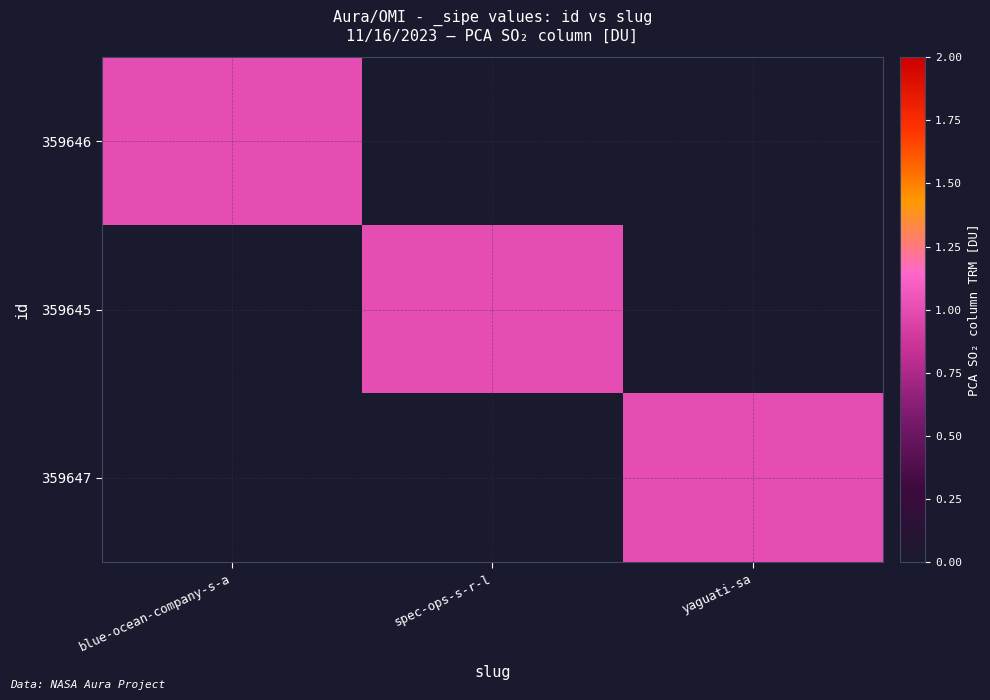

Reading right to left, transcribe all the data shown in this chart.

359646: yaguati-sa=0	spec-ops-s-r-l=0	blue-ocean-company-s-a=1
359645: yaguati-sa=0	spec-ops-s-r-l=1	blue-ocean-company-s-a=0
359647: yaguati-sa=1	spec-ops-s-r-l=0	blue-ocean-company-s-a=0